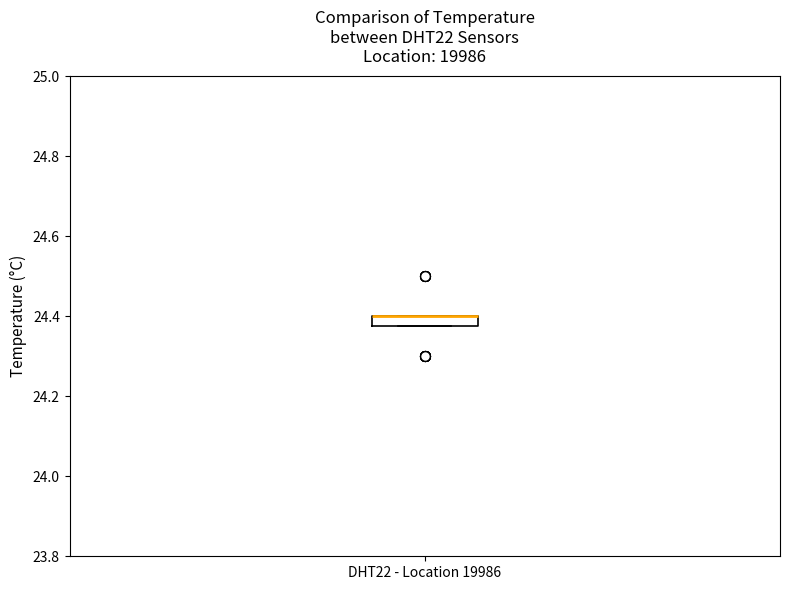

Where is the lower edge of the box for DHT22 - Location 19986 on the y-axis? The values are not printed on the chart, so give them approximately, as read against the axis.

24.38